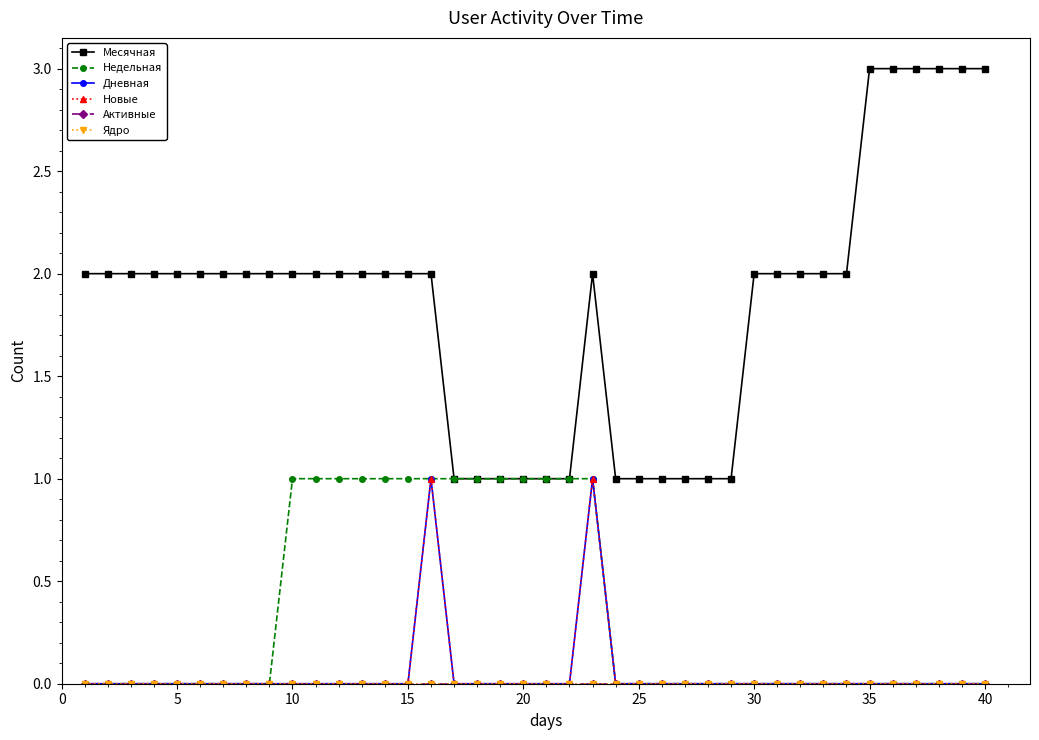

Which series has the largest range (max minus min)?

Месячная